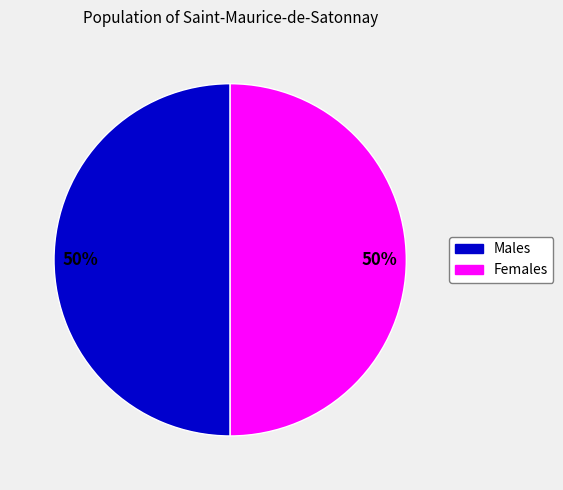

Count the number of slices in the pie.

2